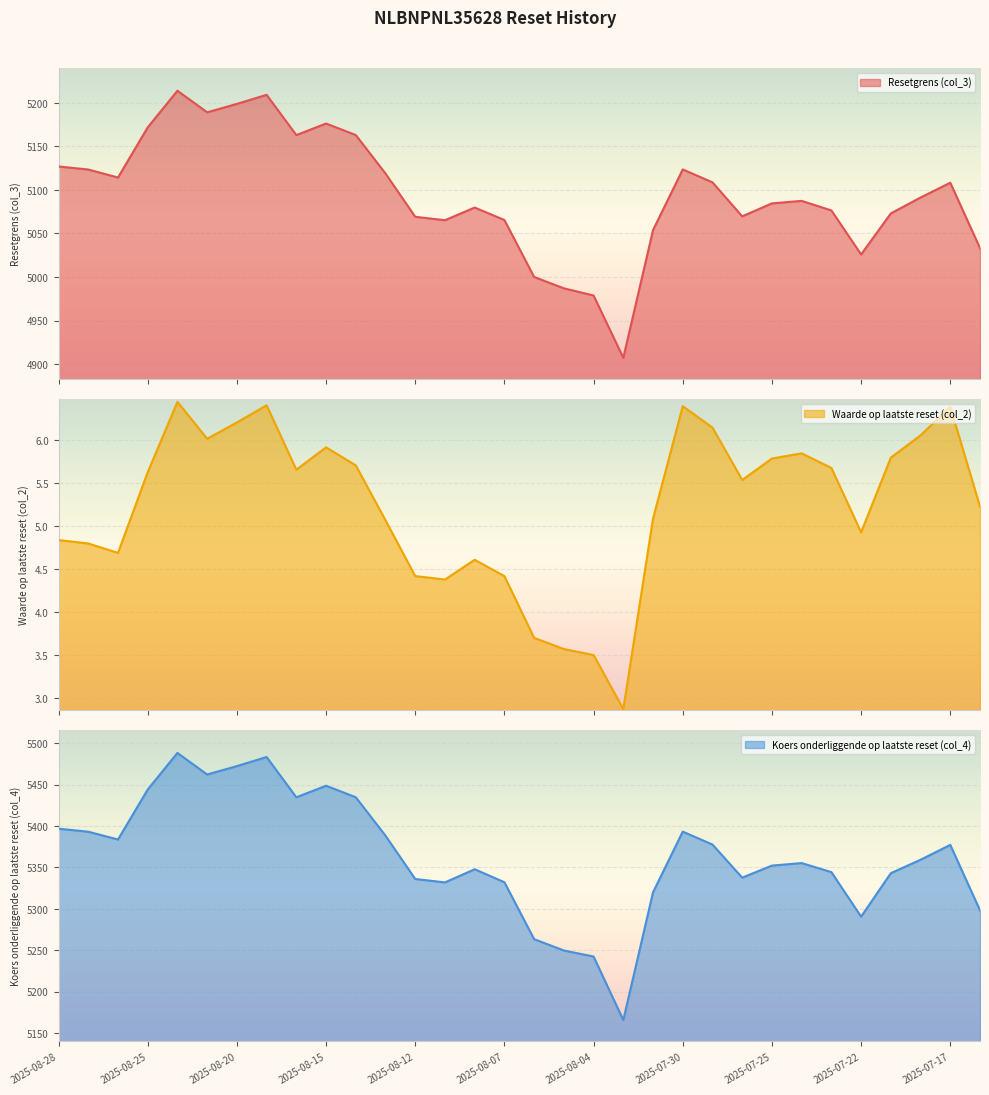

True or false: Koers onderliggende op laatste reset (col_4) has a value of 9458.9 at 2025-07-23.

False